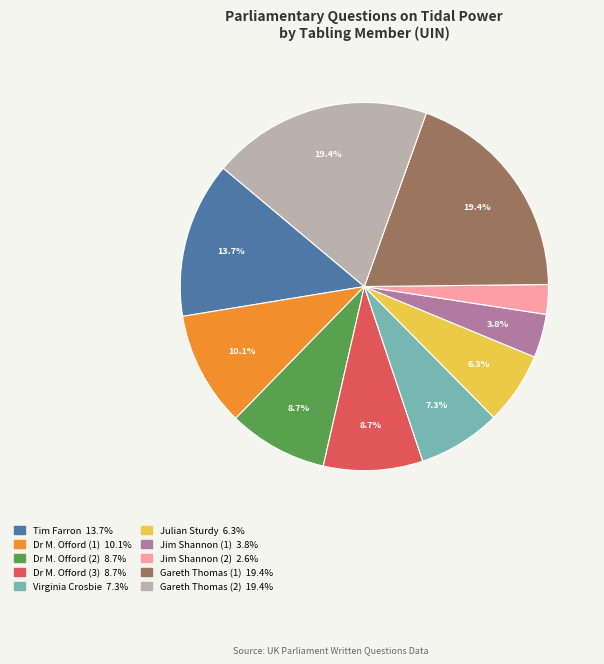

Is there a majority slice in this chart?

No